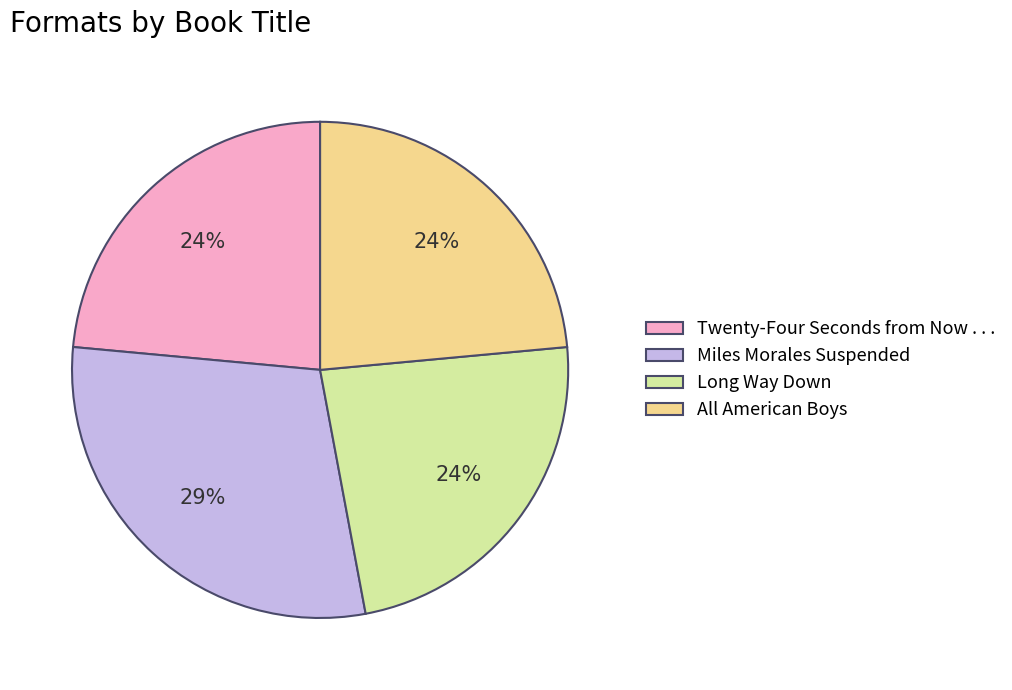

Do Long Way Down and Twenty-Four Seconds from Now . . . together represent more than half of the pie?

No